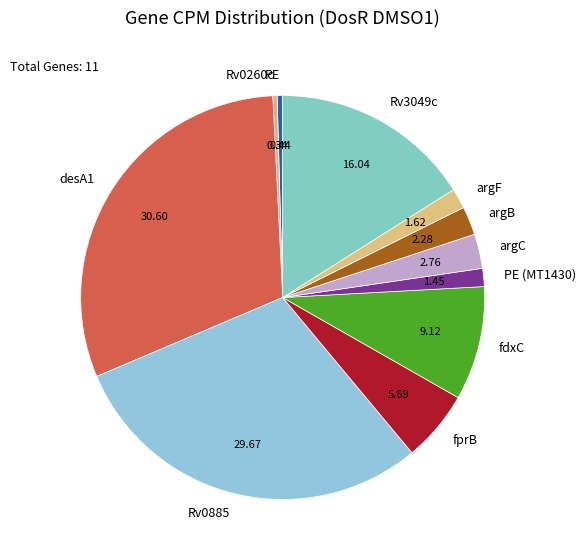

Does any single category account for the majority?

No